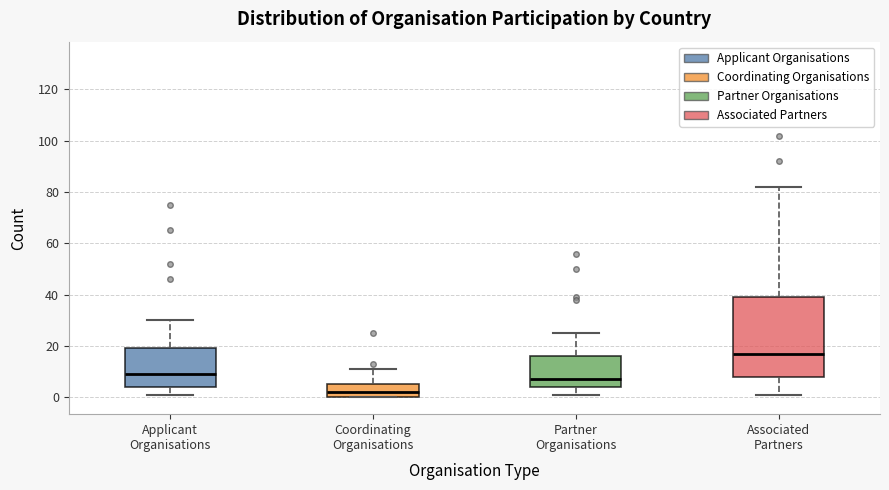

Reading left to right, read every box against the y-axis: the position of its median line, the range the box covers, and the ends of its whiskers. The values are not printed on the chart, so give them approximately, as read against the axis.

Applicant Organisations: median 10, box 4 to 20, whiskers 2 to 30
Coordinating Organisations: median 2, box 0 to 6, whiskers 0 to 12
Partner Organisations: median 8, box 4 to 16, whiskers 2 to 26
Associated Partners: median 18, box 8 to 40, whiskers 2 to 82